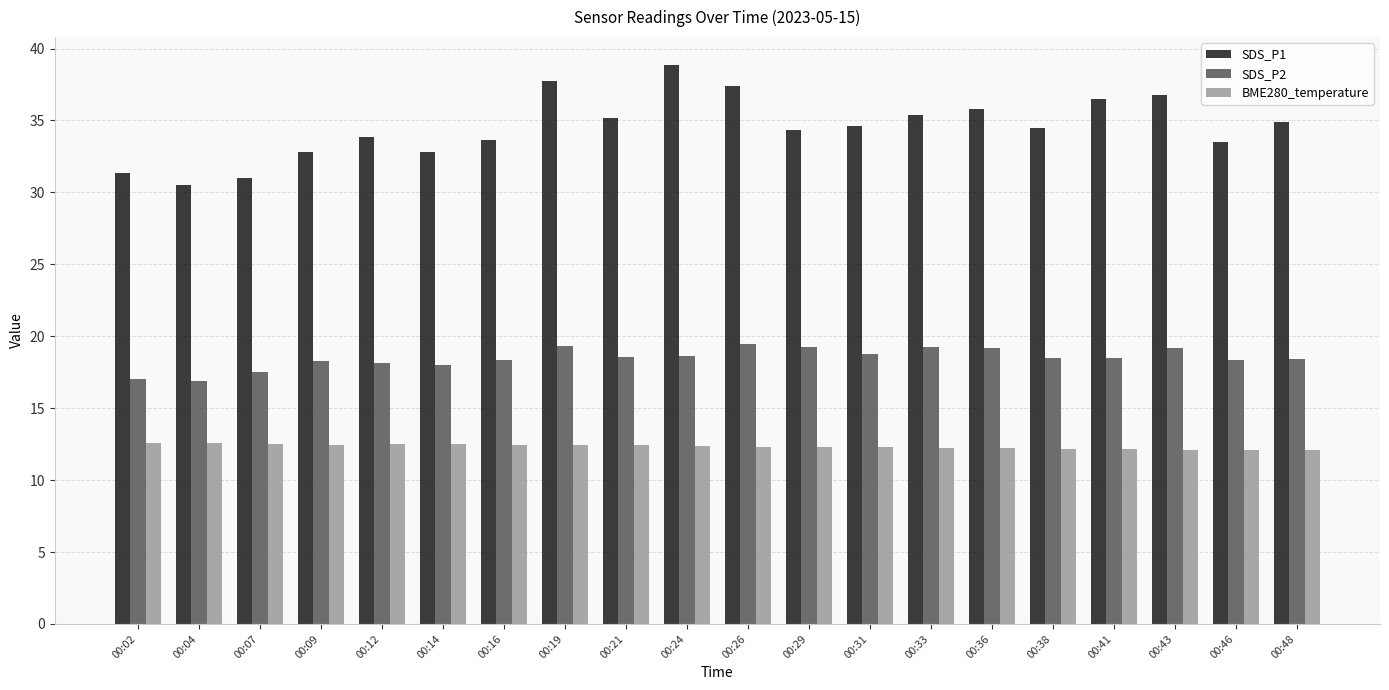

Are the bars grouped side by side (vs. stacked)?

Yes